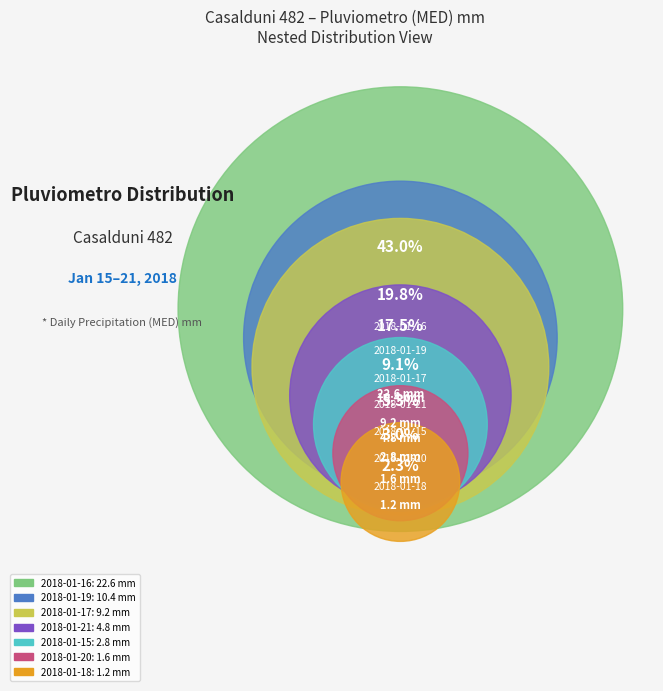

Which category has the biggest portion of the pie?

2018-01-16